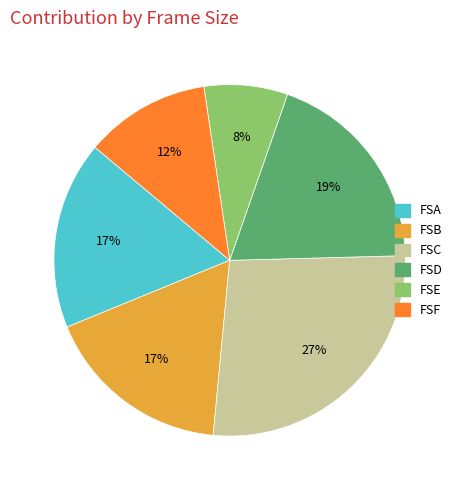

Which has a higher value, FSE or FSD?

FSD